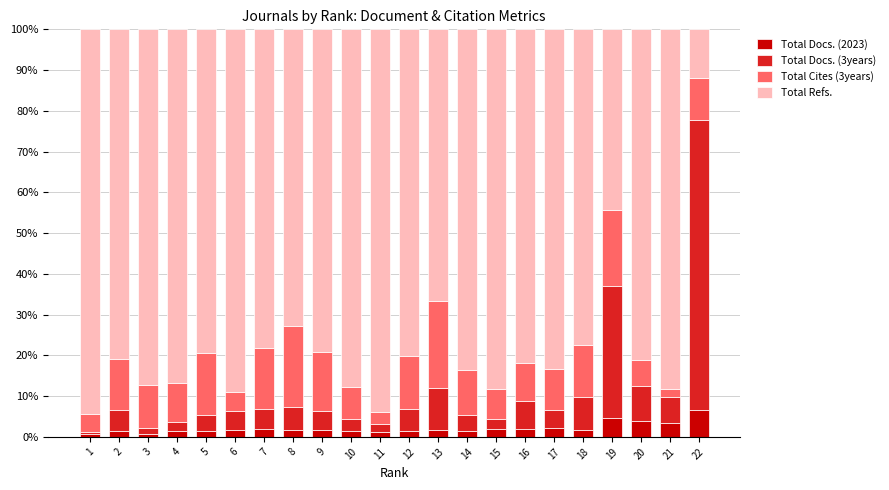

How many bars are there in total?

22